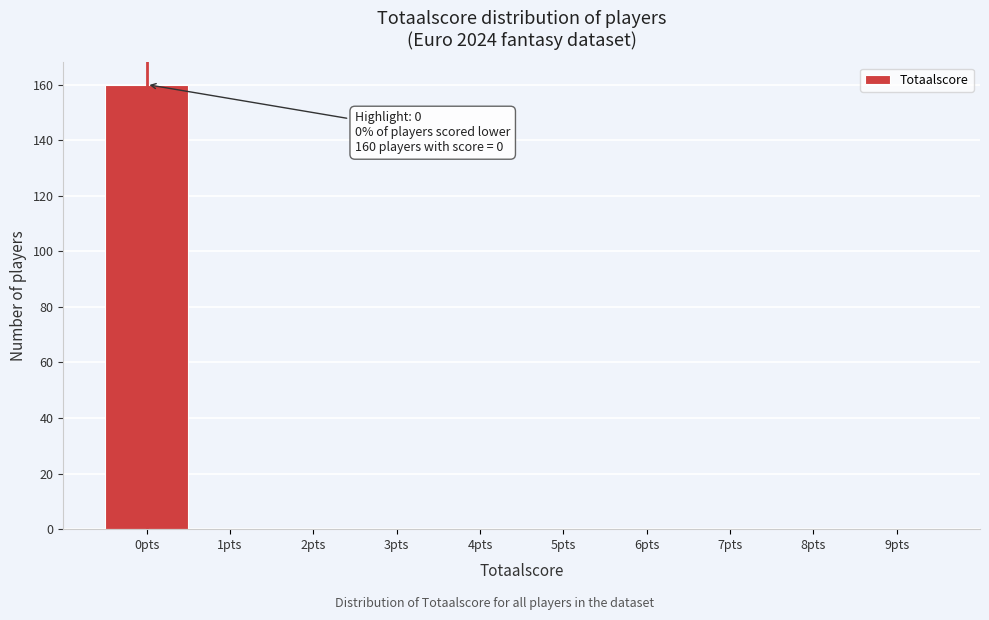

Reading left to right, transcribe all the data shown in this chart.

0pts=160	1pts=0	2pts=0	3pts=0	4pts=0	5pts=0	6pts=0	7pts=0	8pts=0	9pts=0